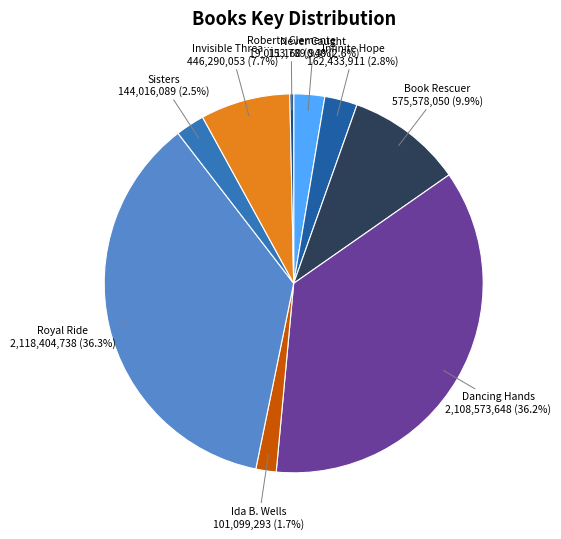

How many slices are in this pie chart?

9